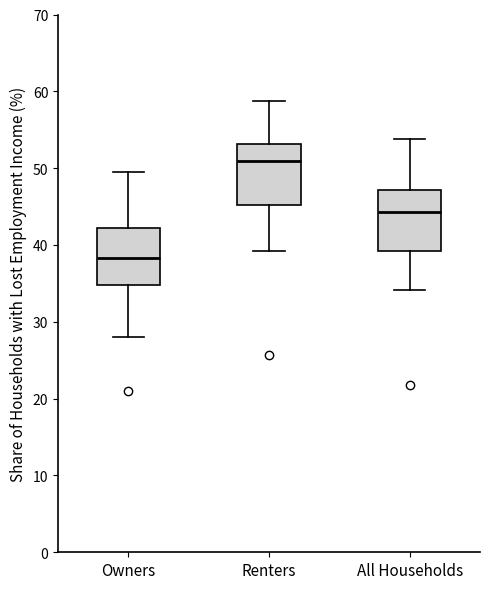

Reading left to right, transcribe this box plot: for each box, give where its median line is, the range the box spans, and where its two whiskers end, as read against the y-axis. The values are not printed on the chart, so give them approximately, as read against the axis.

Owners: median 38, box 35 to 42, whiskers 28 to 49
Renters: median 51, box 45 to 53, whiskers 39 to 59
All Households: median 44, box 39 to 47, whiskers 34 to 54